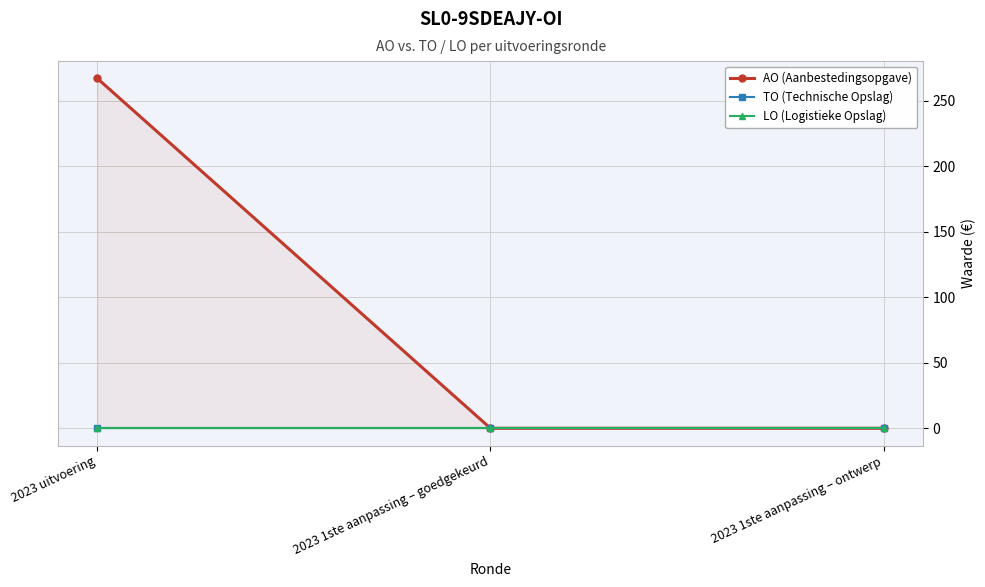

What is the label of the 1st point from the right?

2023 1ste aanpassing – ontwerp